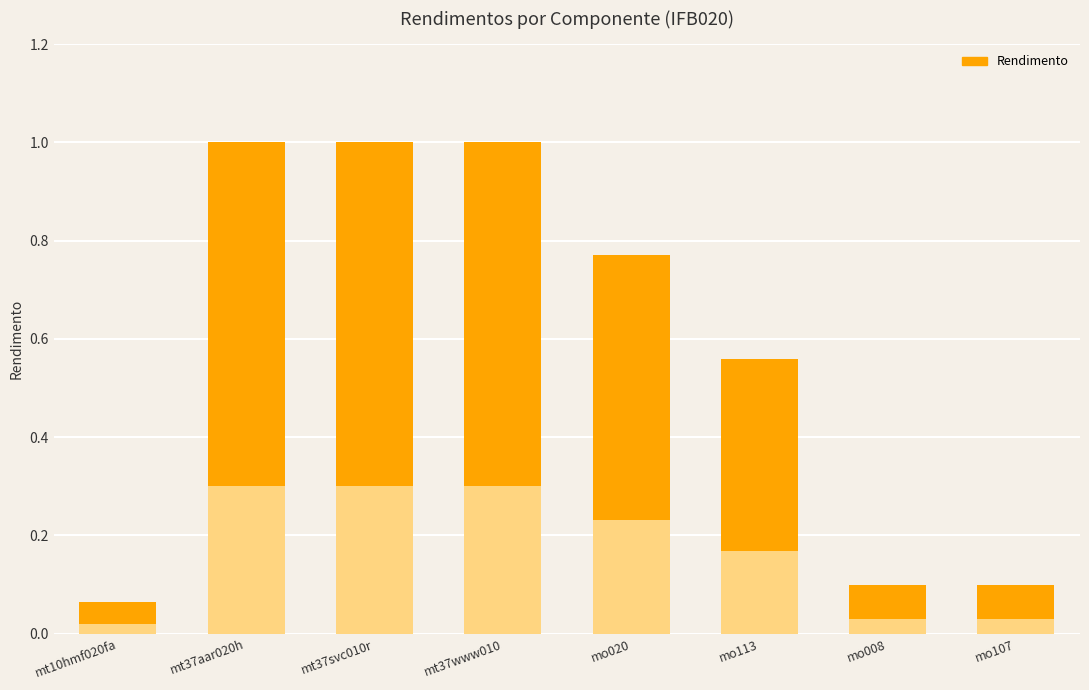

List the labels in order of value, largest first.

mt37aar020h, mt37svc010r, mt37www010, mo020, mo113, mo008, mo107, mt10hmf020fa